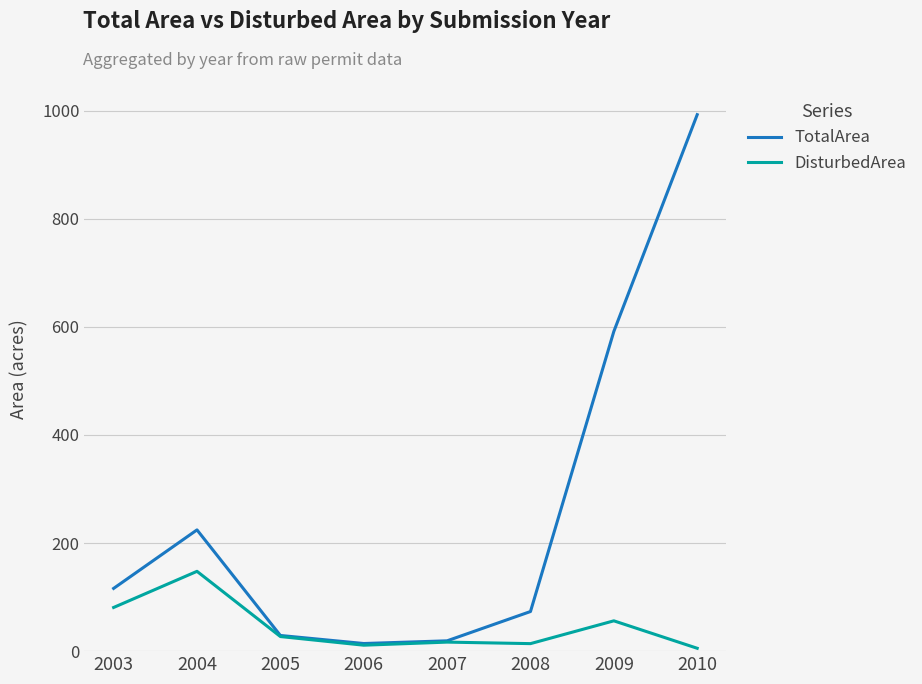

How many interior local peaks does the TotalArea series have?

1